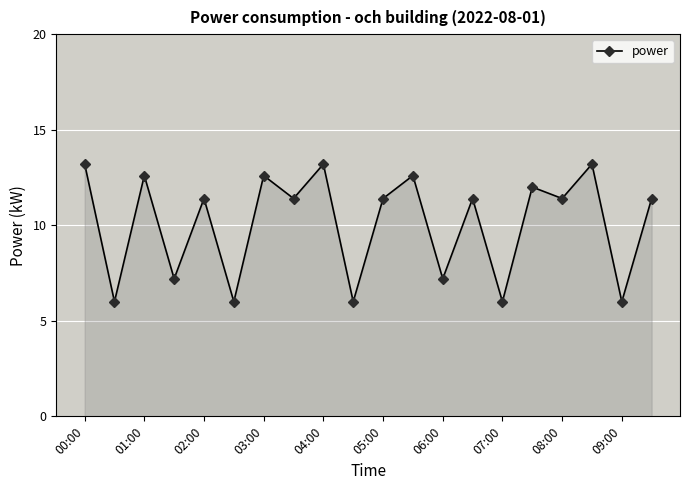

Does the chart display data point markers on the line(s)?

Yes